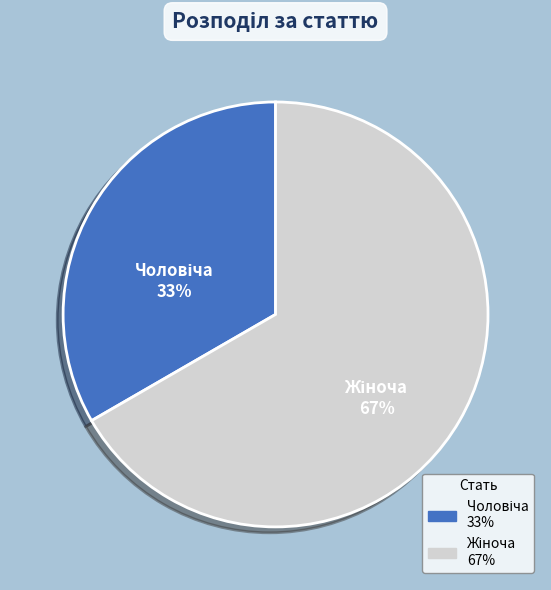

Does any single category account for the majority?

Yes